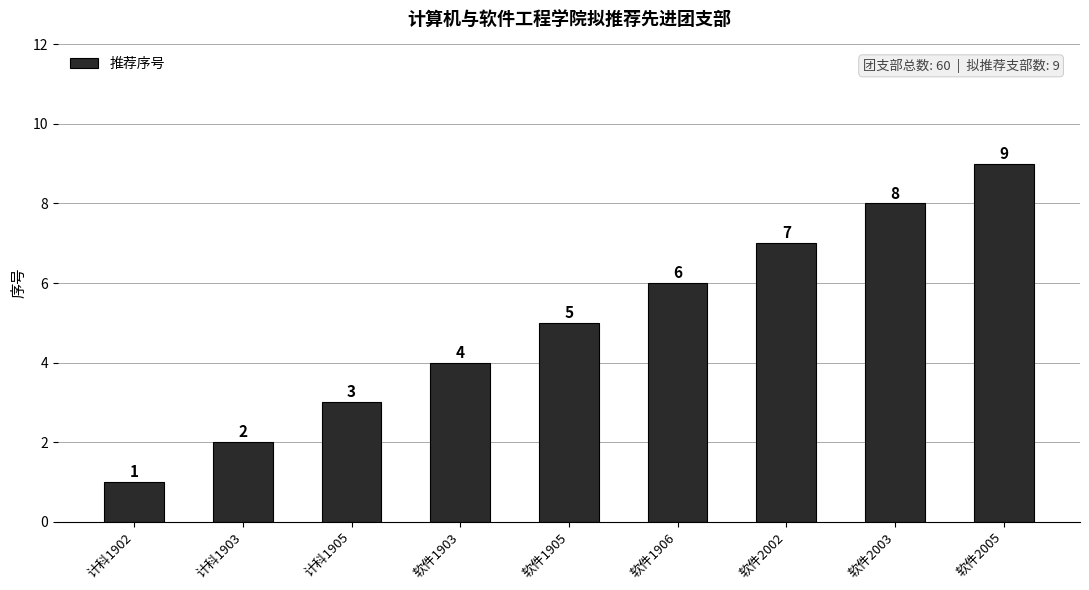

Reading right to left, transcribe all the data shown in this chart.

软件2005=9	软件2003=8	软件2002=7	软件1906=6	软件1905=5	软件1903=4	计科1905=3	计科1903=2	计科1902=1